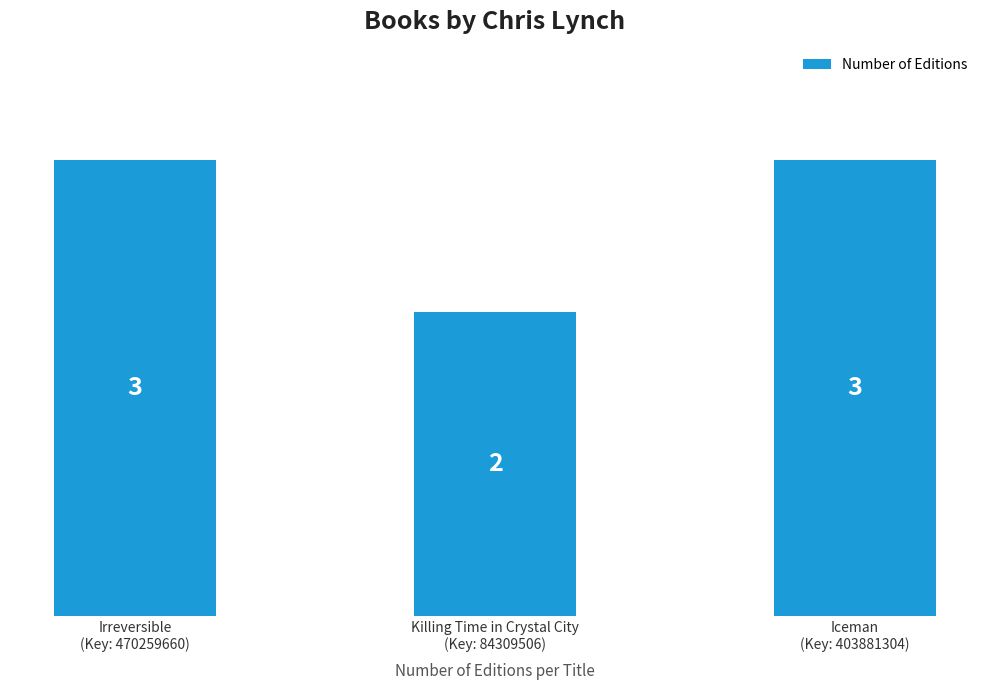

What is the approximate value at Irreversible
(Key: 470259660)?

3